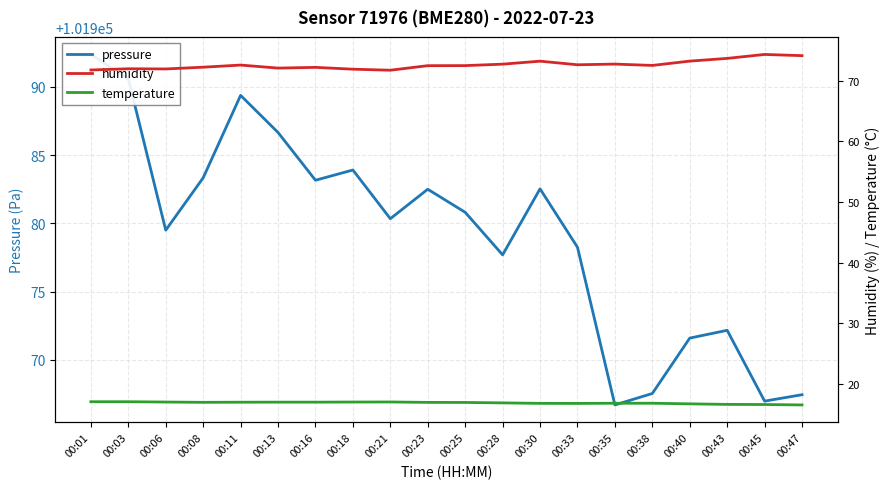

What are all the series names shown in the legend?

pressure, humidity, temperature